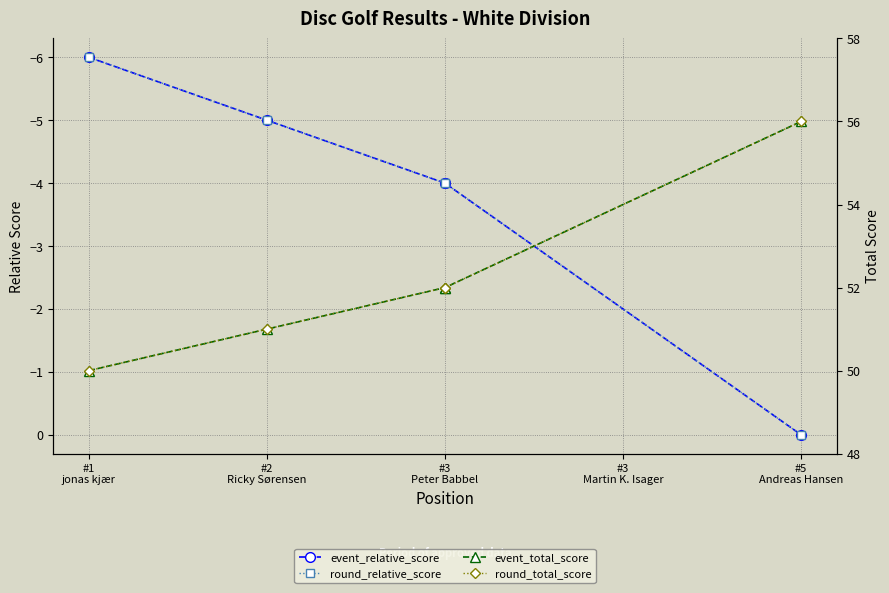

True or false: round_total_score and event_total_score cross at least once.

False